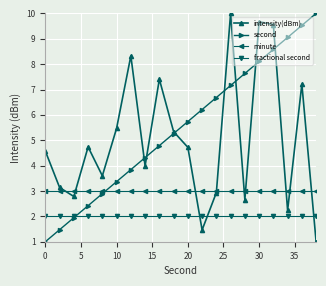

What is the highest value of the fractional second series?

2.0